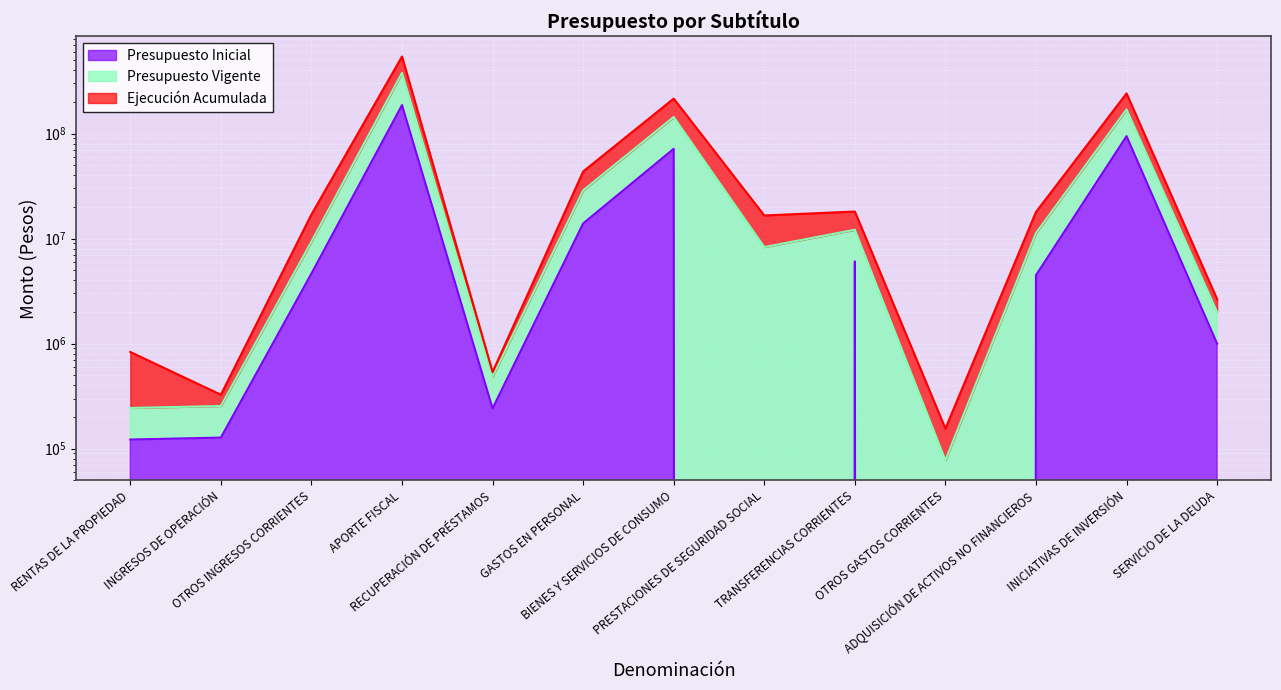

What is the minimum value for Presupuesto Vigente?

155203